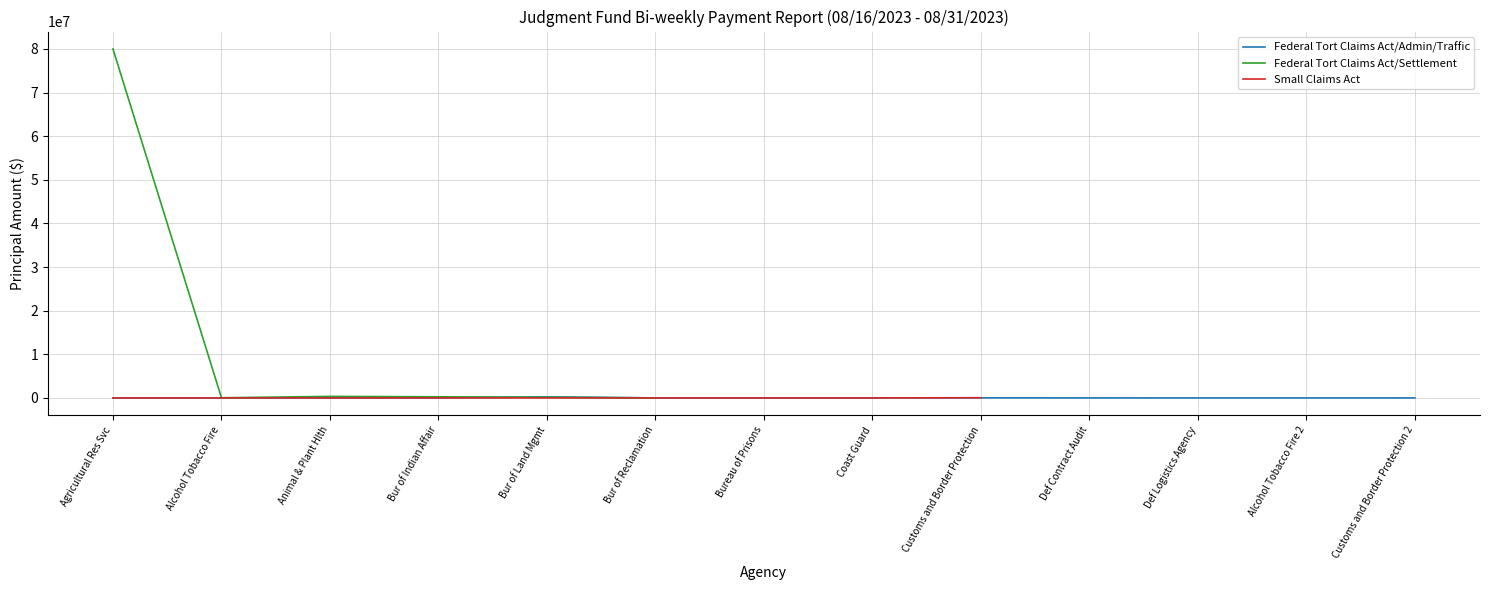

List the series in order of their peak value, highest first.

Federal Tort Claims Act/Settlement, Federal Tort Claims Act/Admin/Traffic, Small Claims Act